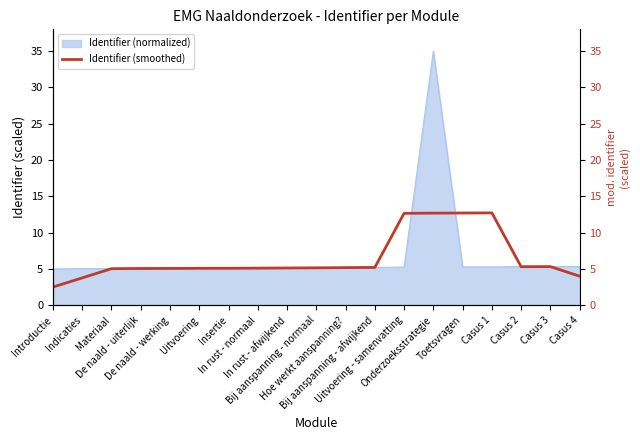

What is the change in value from Hoe werkt aanspanning? to Casus 2?

+0.1